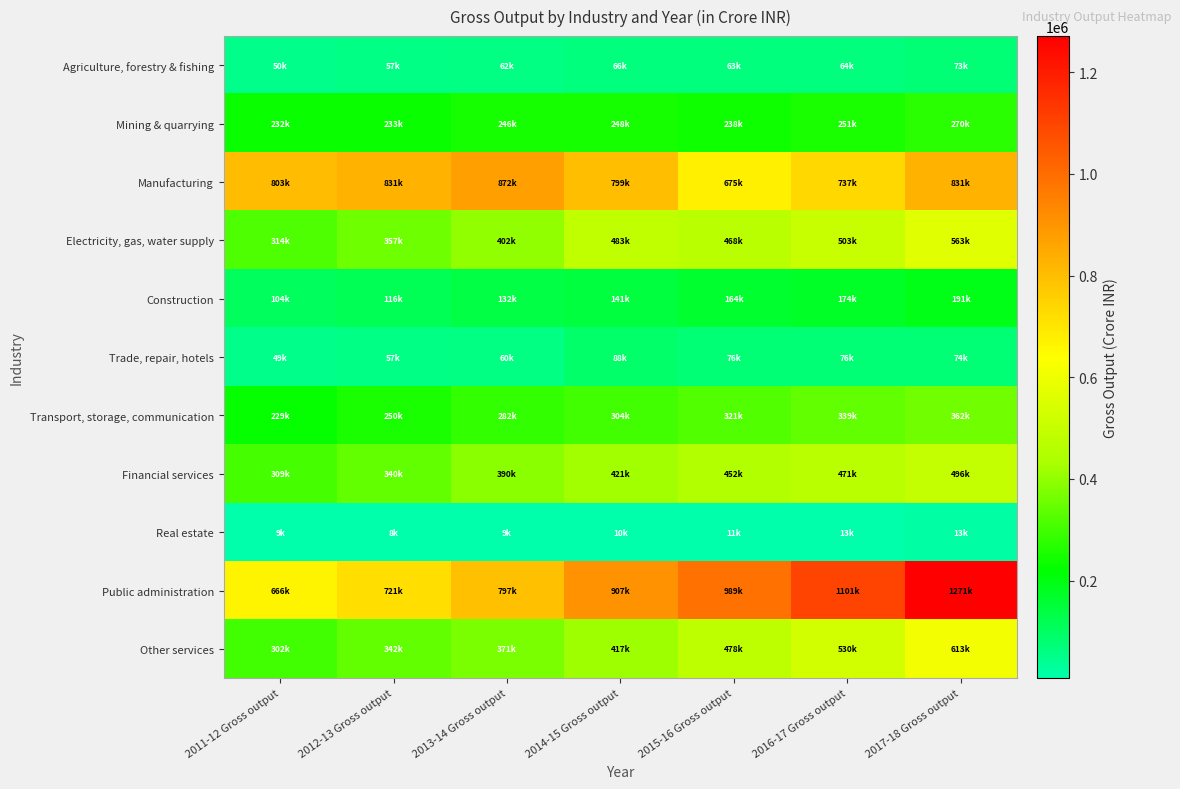

Between 2013-14 Gross output and 2015-16 Gross output, which series saw the biggest shift?

Manufacturing